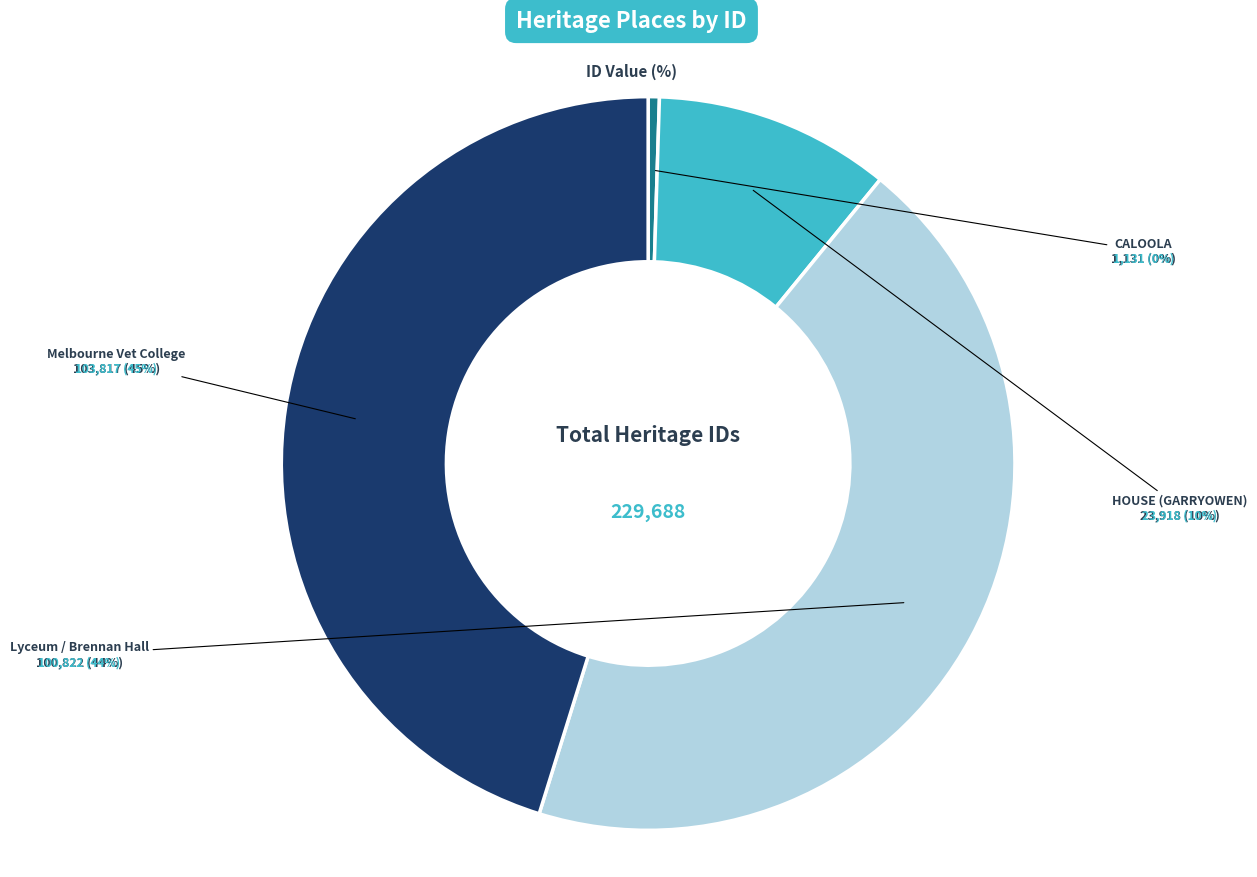

Combined, do HOUSE (GARRYOWEN) and Melbourne Vet College account for over 50%?

Yes